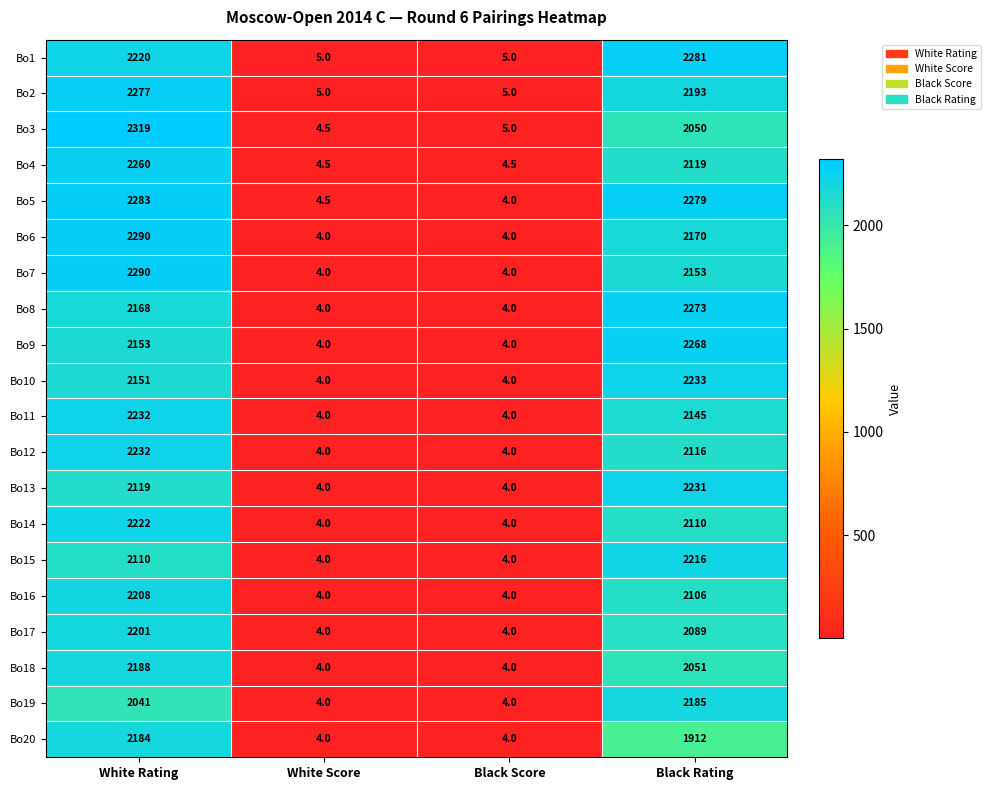

What is the highest value of the Bo14 series?

2222.0